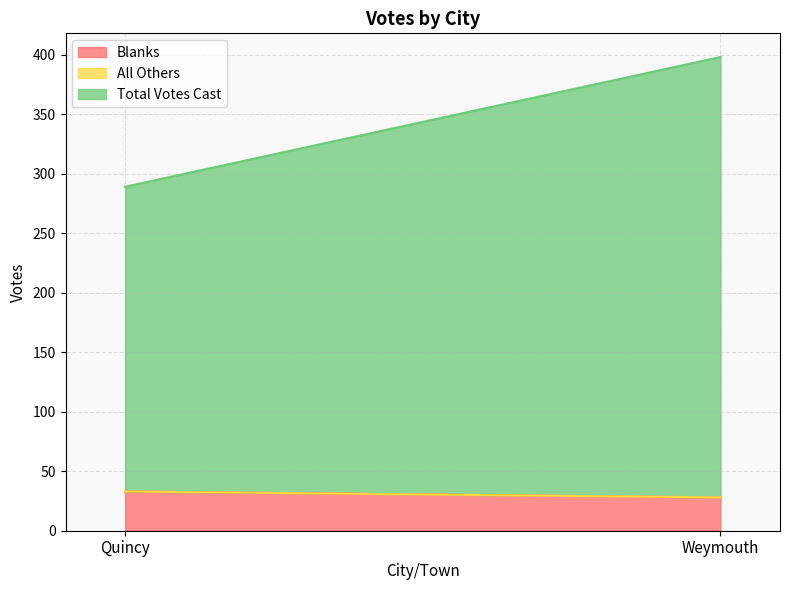

What is the value of the Total Votes Cast point at the 1st from the left?

256